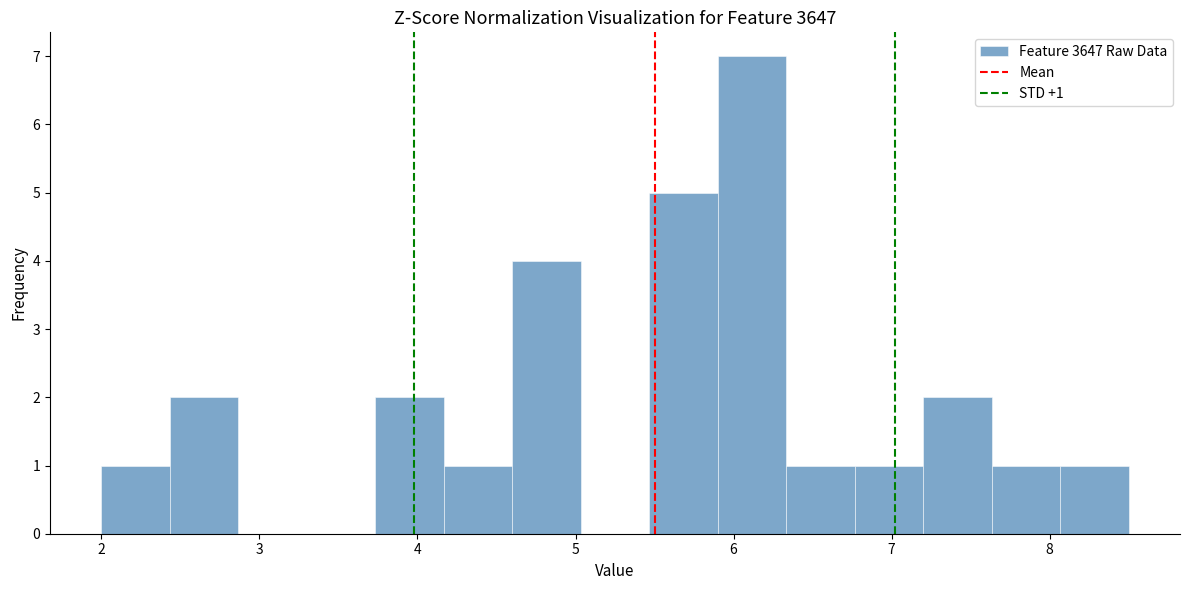

Which range on the x-axis has the tallest bar?

5.9 to 6.3